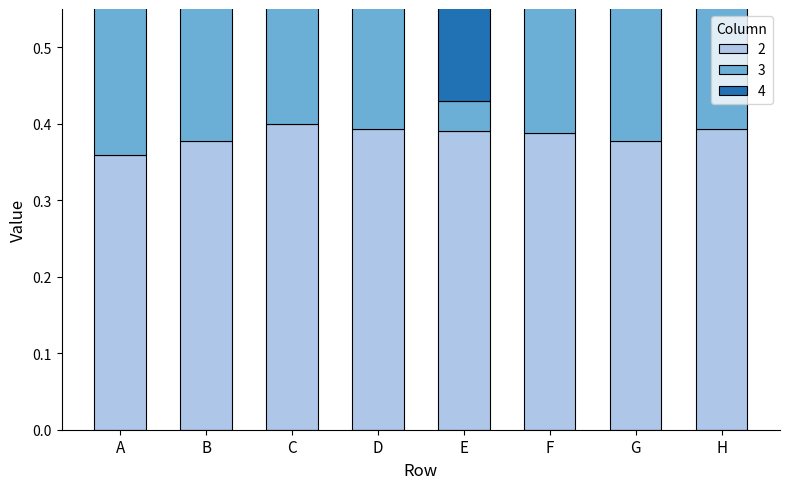

How many groups of bars are there?

8